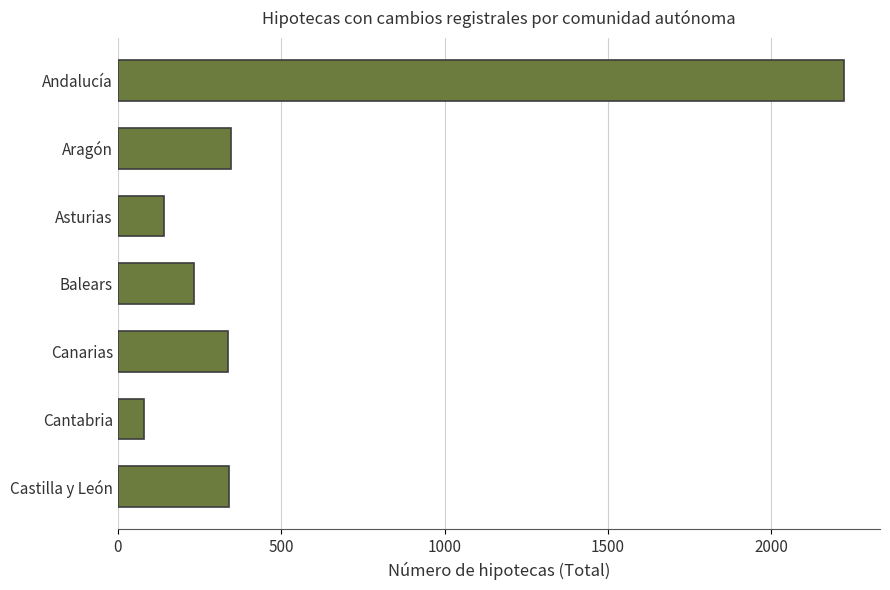

What is the sum of the values at Aragón and Canarias?

681